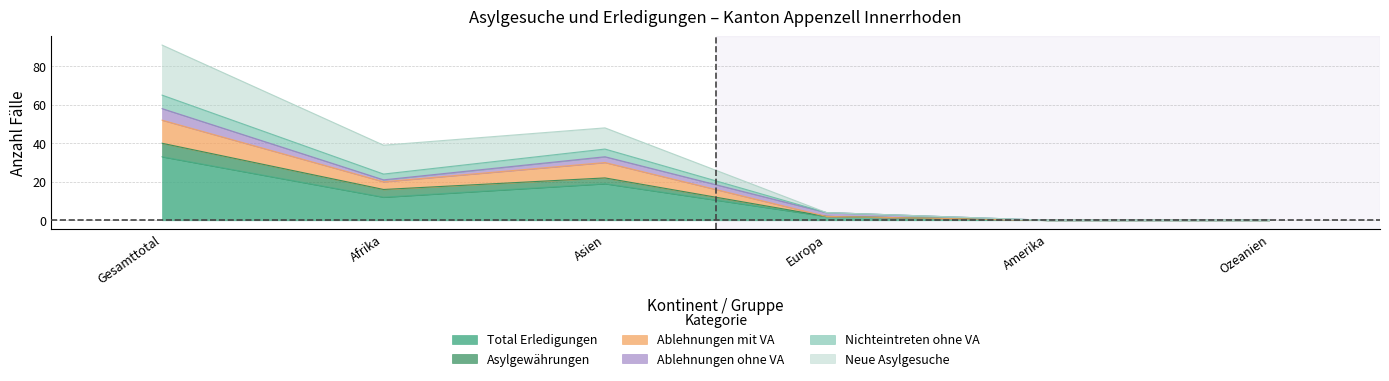

Is the value of Nichteintreten ohne VA at Ozeanien greater than the value of Total Erledigungen at Europa?

No